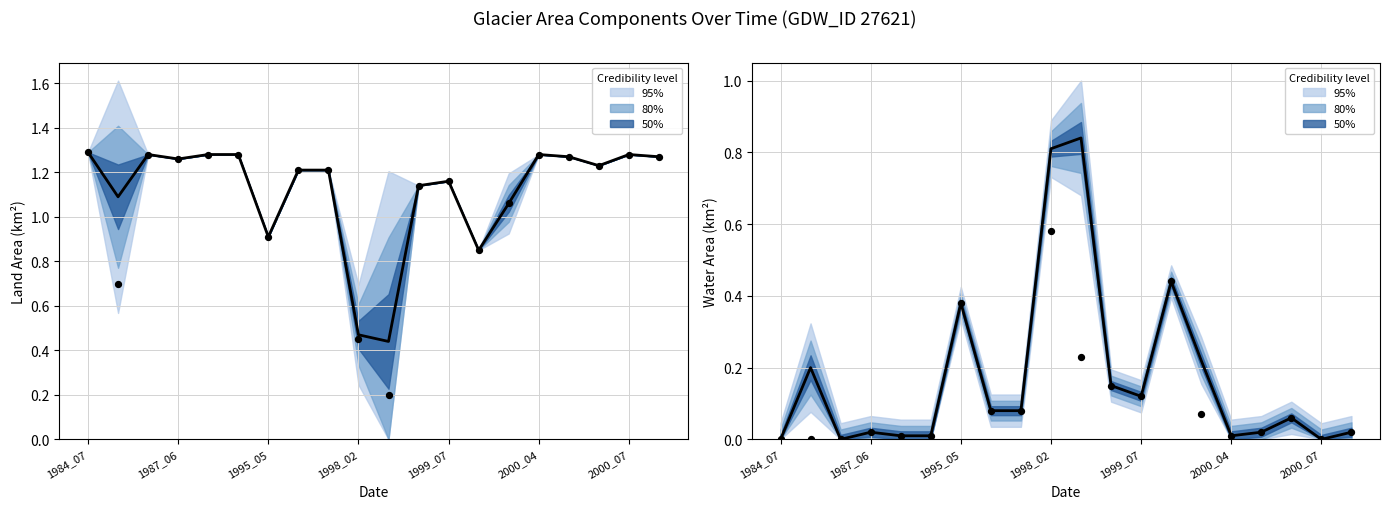

What is the total value across all series at 14?

2.4